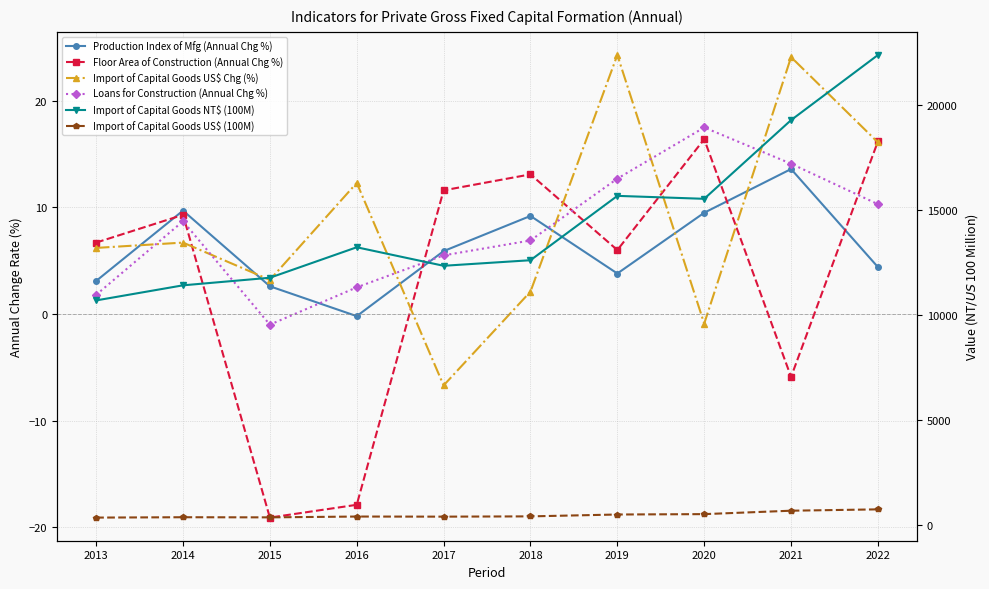

In Floor Area of Construction (Annual Chg %), how many points are higher than both neighbors (excluding endpoints)?

3